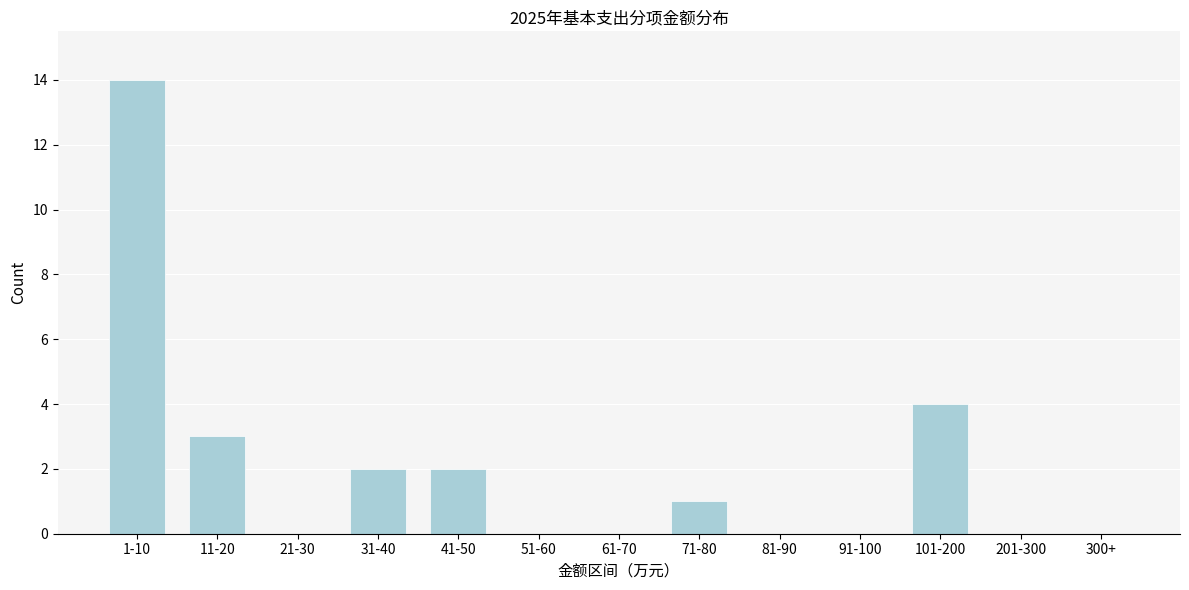

Reading left to right, what are all the values shown in this chart?

1-10=14	11-20=3	21-30=0	31-40=2	41-50=2	51-60=0	61-70=0	71-80=1	81-90=0	91-100=0	101-200=4	201-300=0	300+=0